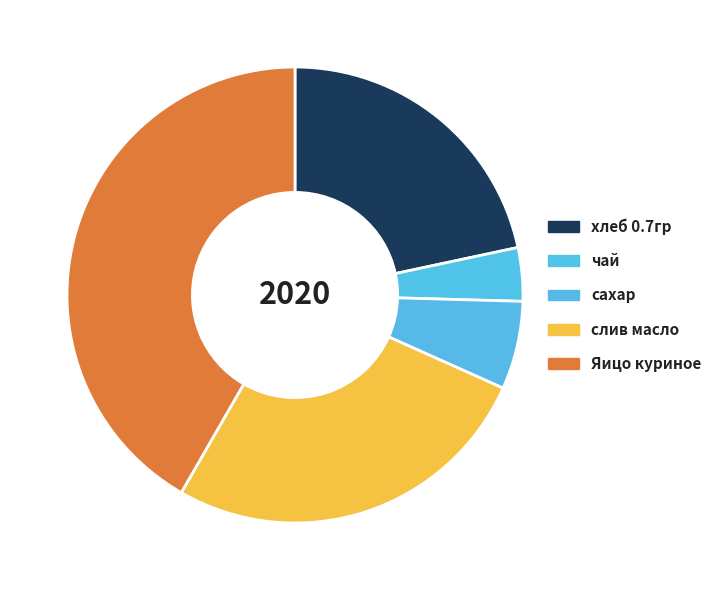

Count the number of slices in the pie.

5